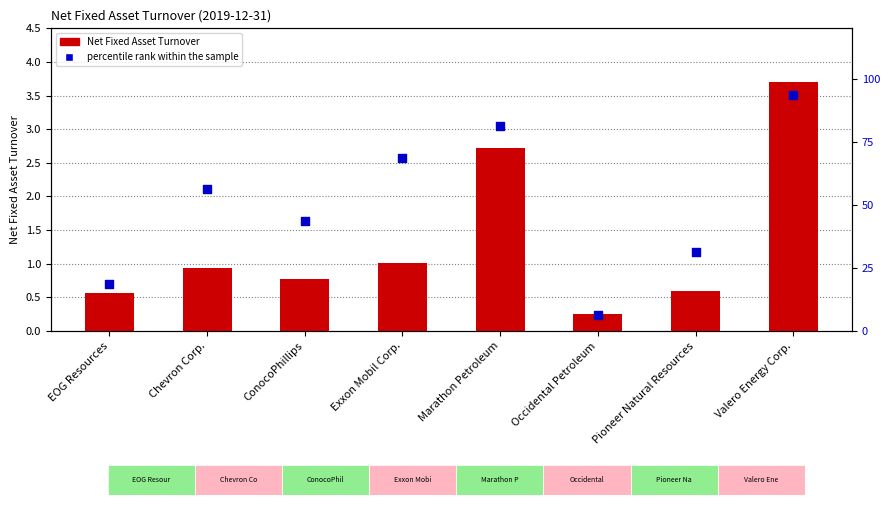

Which series contains the lowest Y value?

Net Fixed Asset Turnover